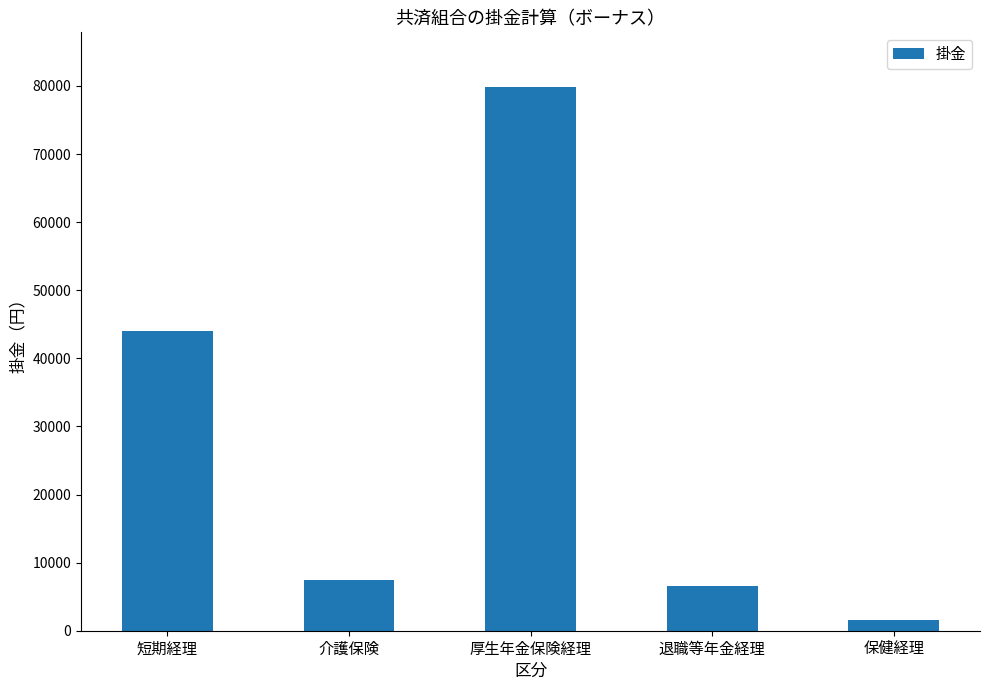

Reading right to left, transcribe all the data shown in this chart.

保健経理=1641.2	退職等年金経理=6547.5	厚生年金保険経理=79879.5	介護保険=7420.5	短期経理=43999.2